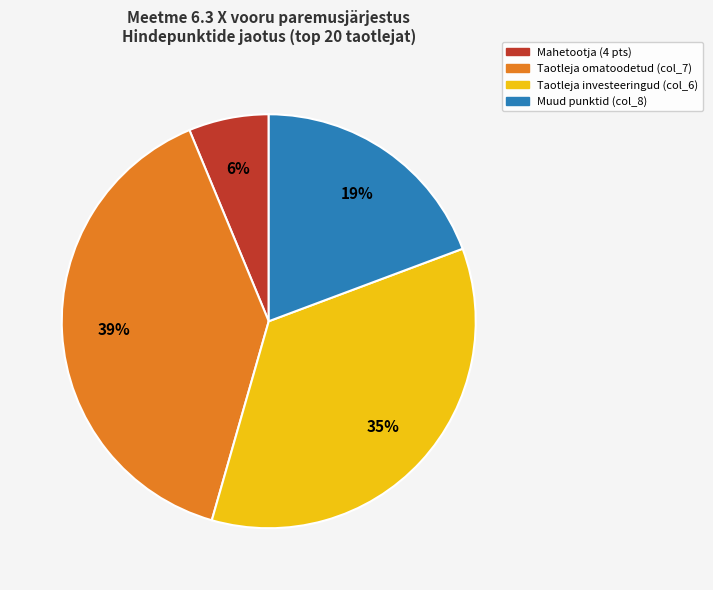

To the nearest percent, what is the difference between the largest and smallest slice percentages?

33%